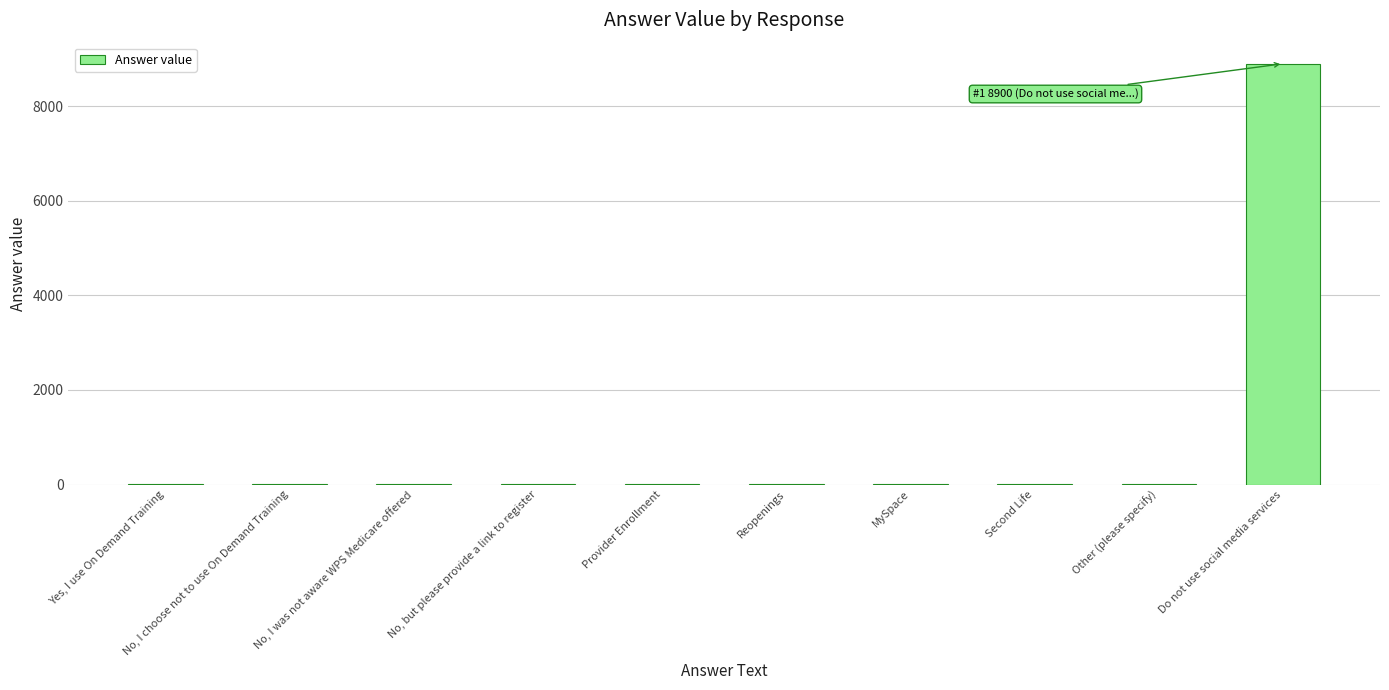

What is the sum of all values?

8945